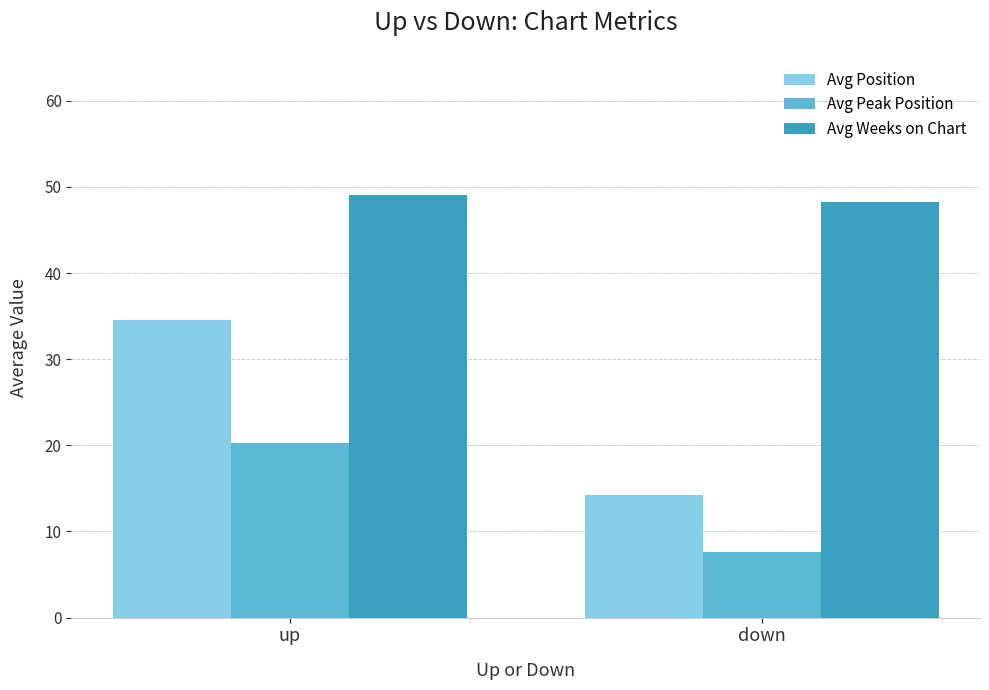

Reading left to right, transcribe all the data shown in this chart.

Avg Position: 34.5	14.2
Avg Peak Position: 20.3	7.6
Avg Weeks on Chart: 49.1	48.2